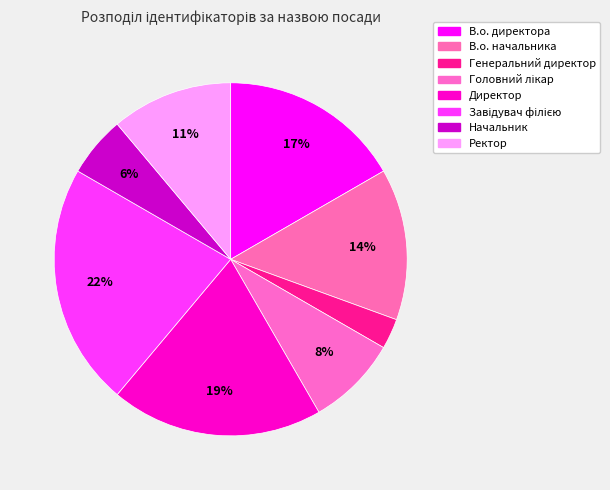

Is it true that В.о. директора is 17% of the pie?

True